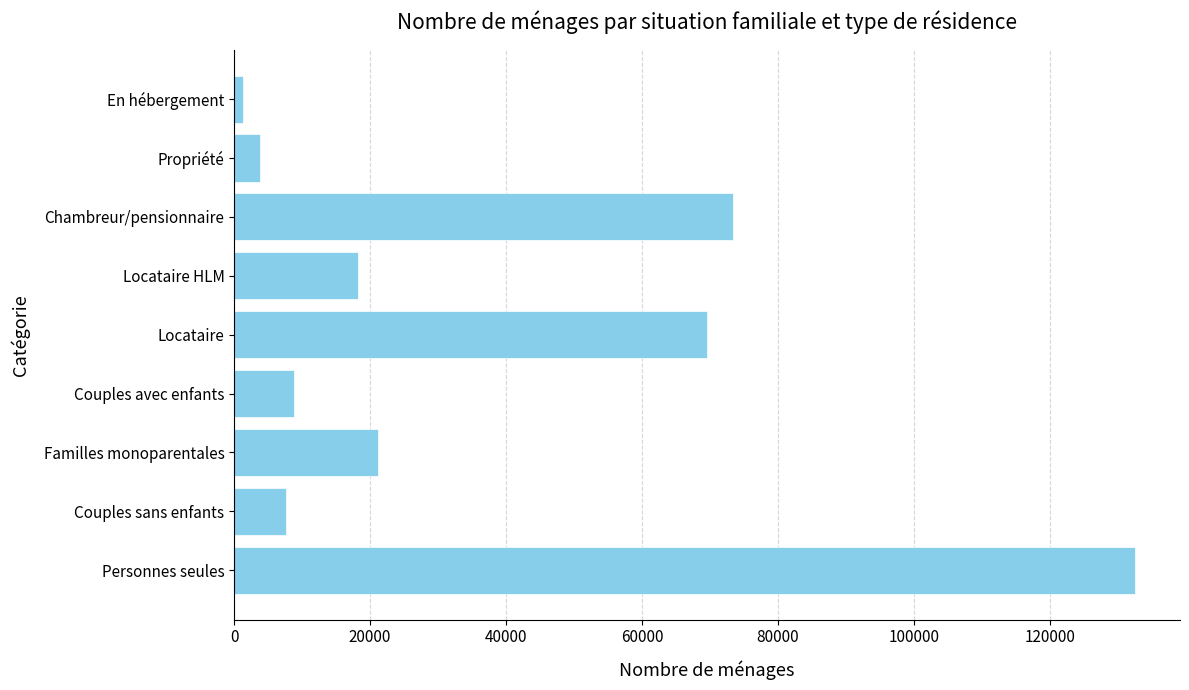

Reading bottom to top, extract all data points from this chart.

Personnes seules=132517	Couples sans enfants=7606	Familles monoparentales=21161	Couples avec enfants=8761	Locataire=69502	Locataire HLM=18226	Chambreur/pensionnaire=73399	Propriété=3764	En hébergement=1300